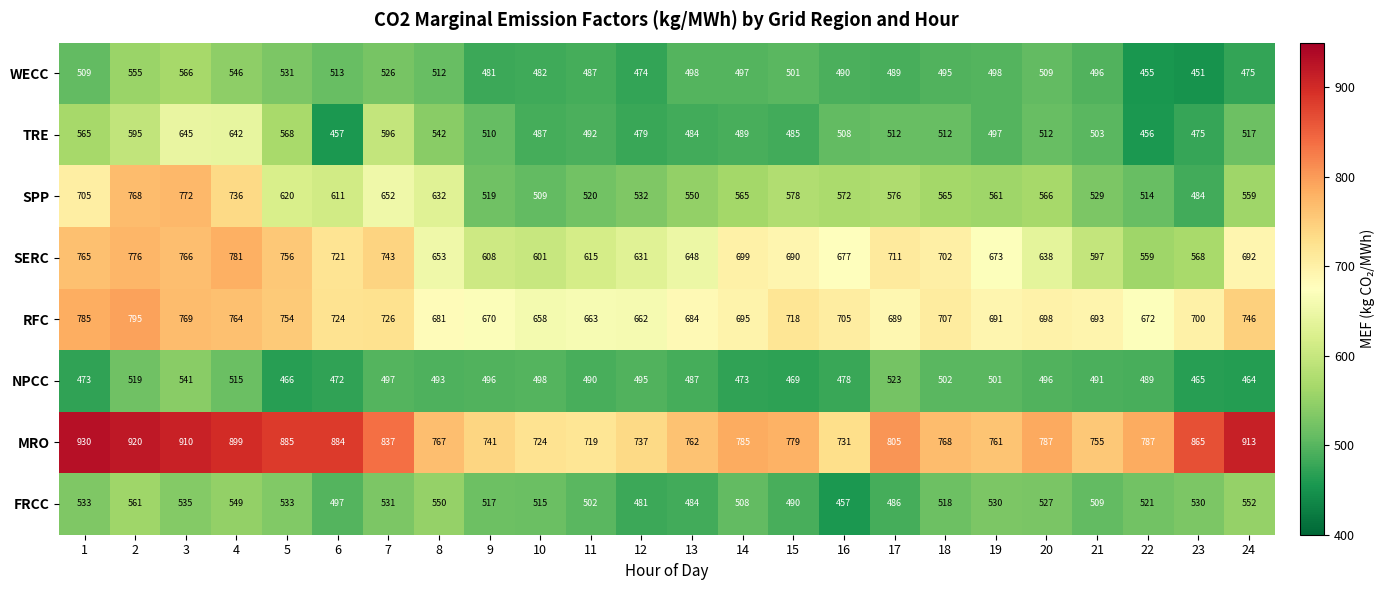

What is the greatest value displayed?

930